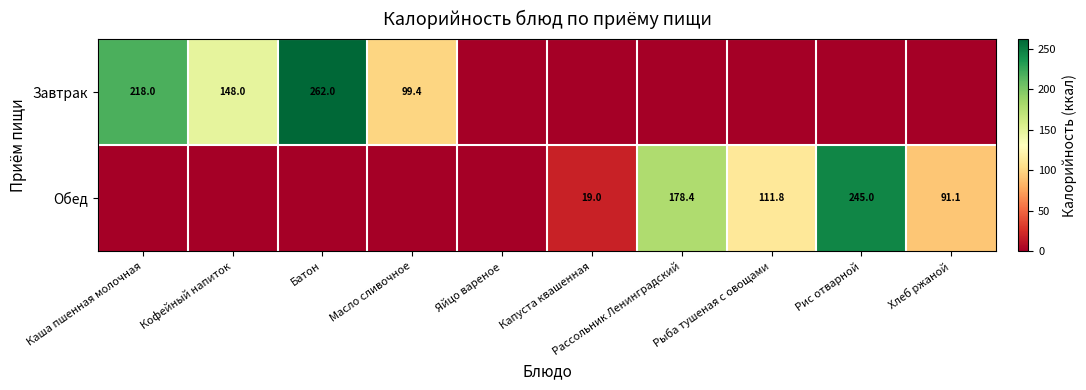

The value of Завтрак at Кофейный напиток is 103.0. True or false?

False